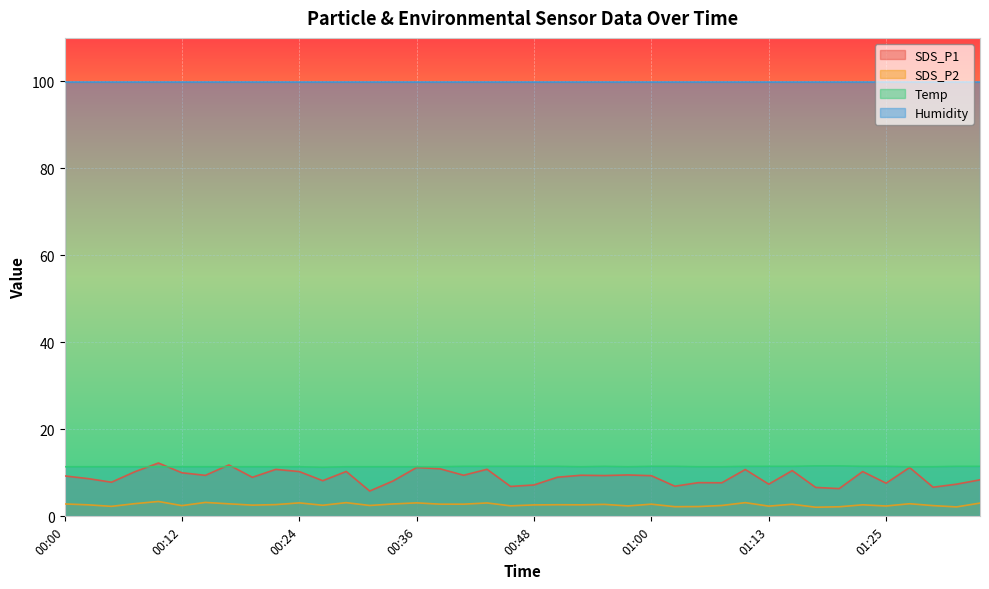

Which series changed the most between 00:26 and 01:03?

SDS_P1